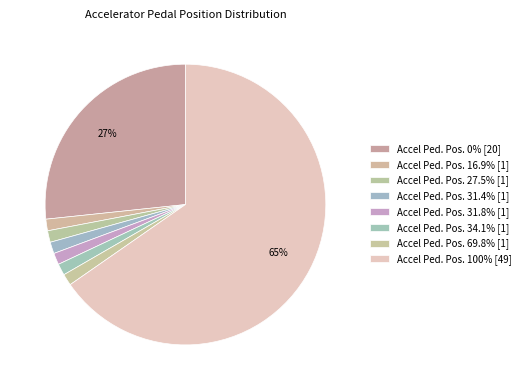

How many slices are in this pie chart?

8